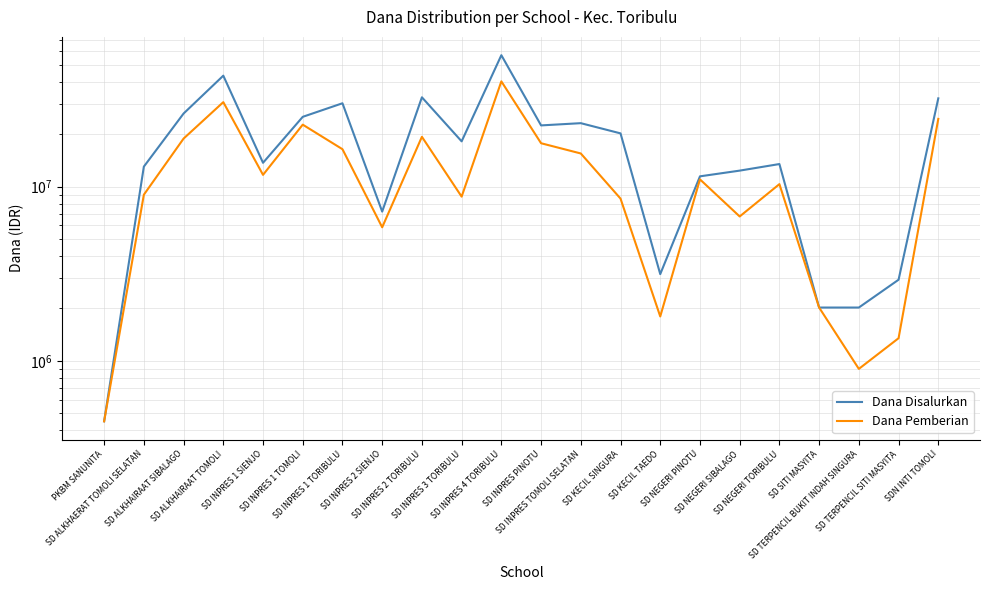

At SD INPRES 2 TORIBULU, list the series in order from largest to smallest.

Dana Disalurkan, Dana Pemberian